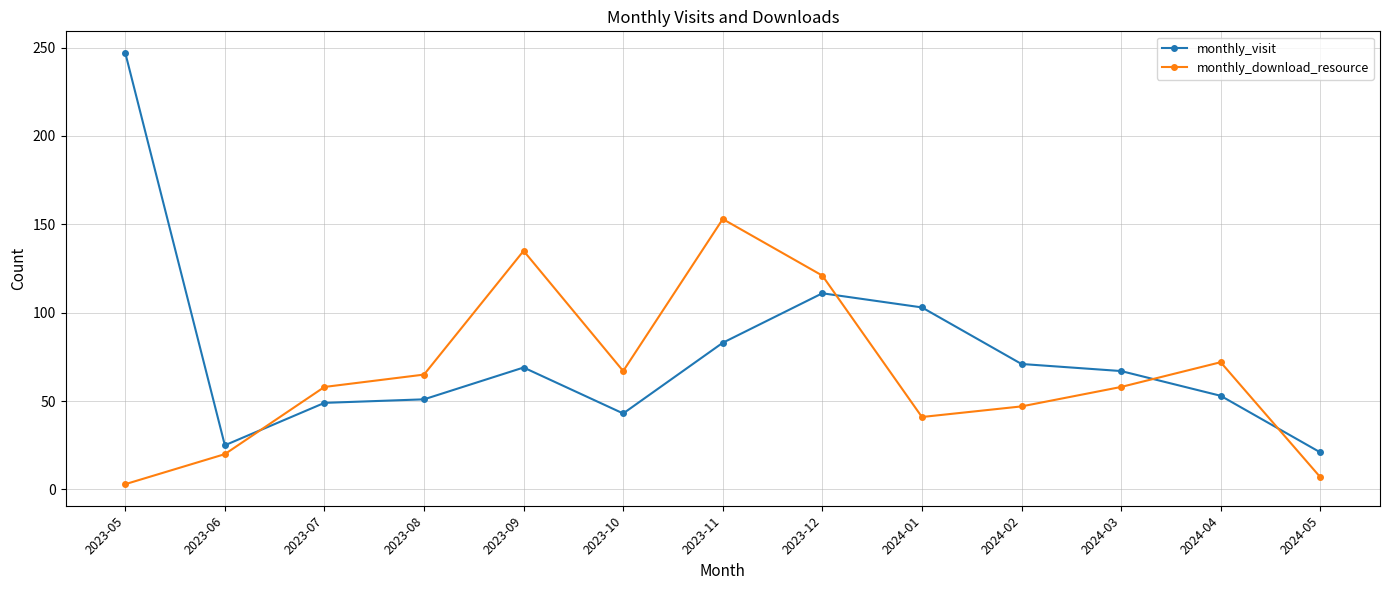

At which label is monthly_visit closest to 134?

2023-12